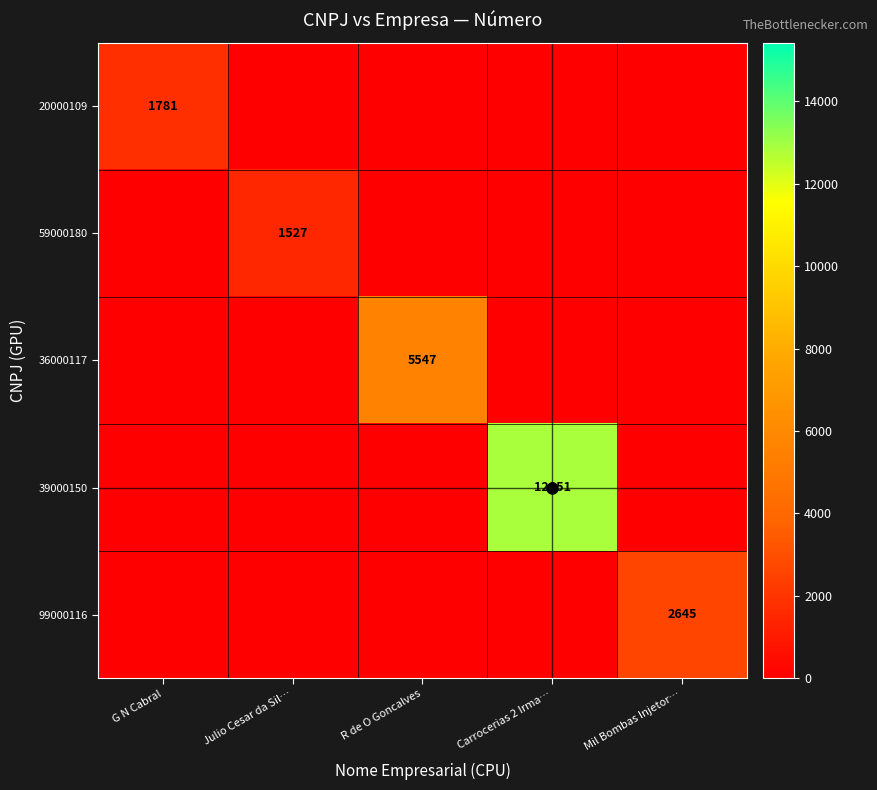

The 20000109 series shows -572 at R de O Goncalves. True or false?

False